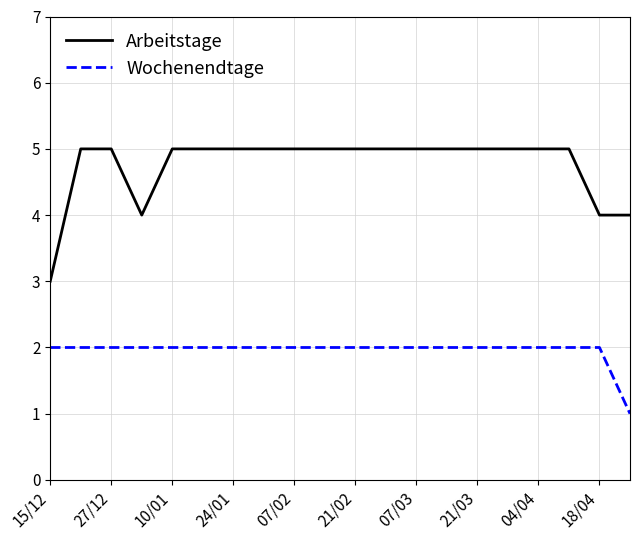

What is the minimum value for Arbeitstage?

3